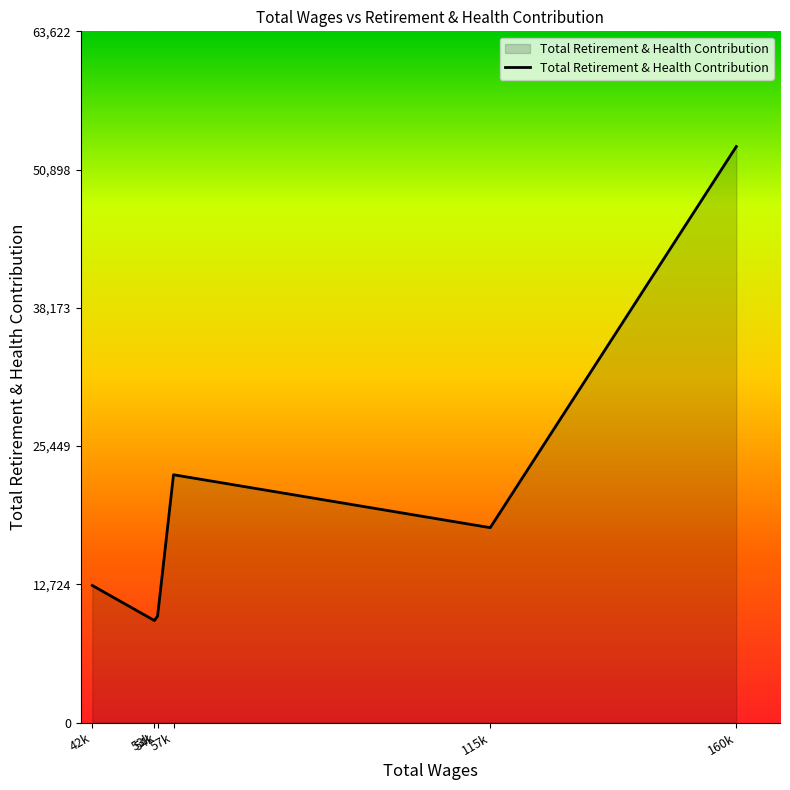

True or false: the data has more than 1 interior local peaks.

False